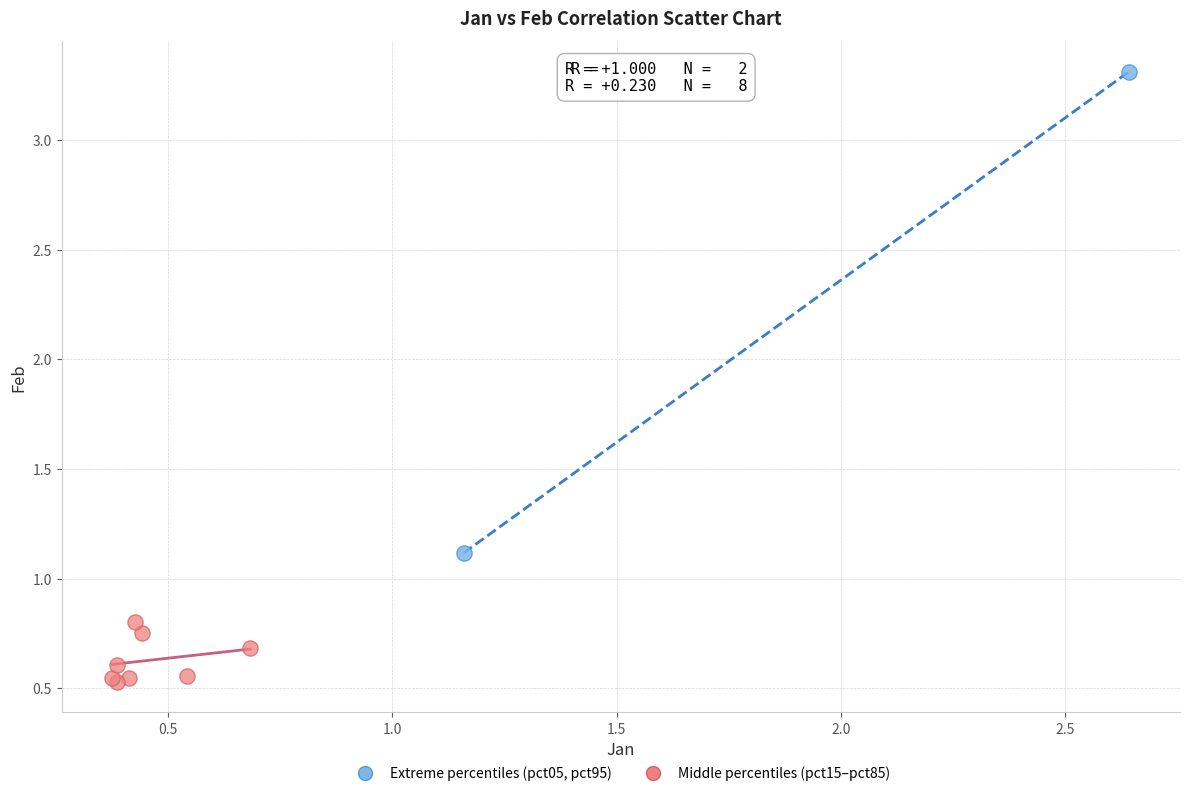

Which series reaches the minimum Y coordinate?

Middle percentiles (pct15–pct85)